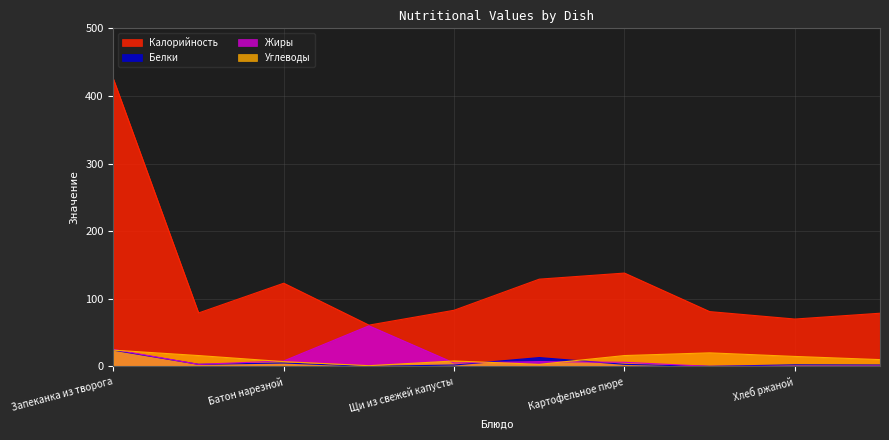

Is the value of Белки at Батон нарезной greater than the value of Калорийность at Компот из плодов или ягод?

No